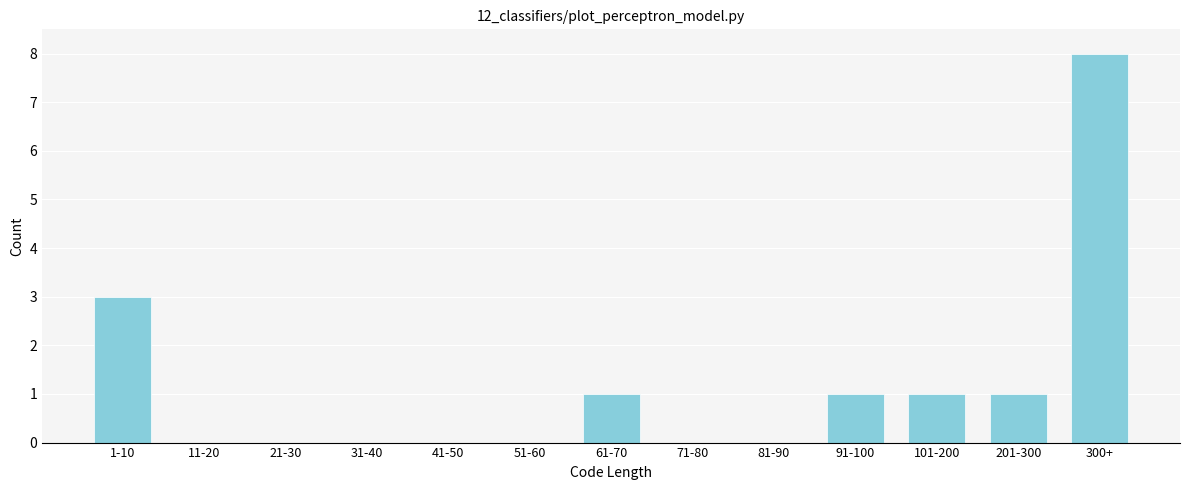

Reading left to right, list all the values displayed in this chart.

1-10=3	11-20=0	21-30=0	31-40=0	41-50=0	51-60=0	61-70=1	71-80=0	81-90=0	91-100=1	101-200=1	201-300=1	300+=8